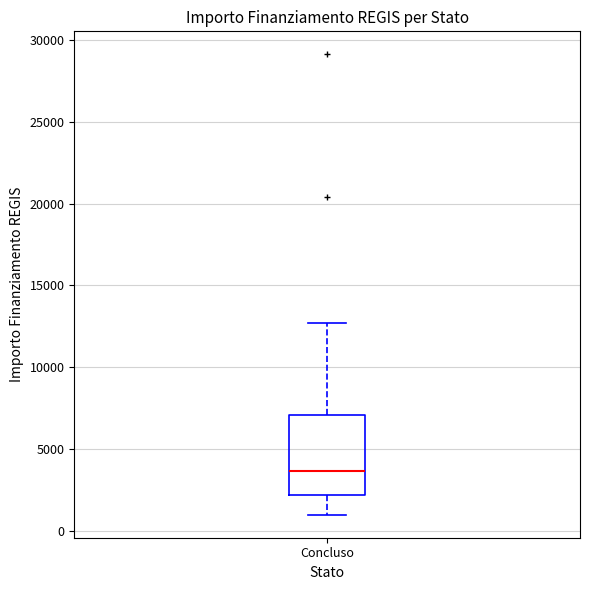

Transcribe this box plot: give where the median line is, the range the box spans, and where the two whiskers end, as read against the y-axis. The values are not printed on the chart, so give them approximately, as read against the axis.

median 3500, box 2000 to 7000, whiskers 1000 to 12500